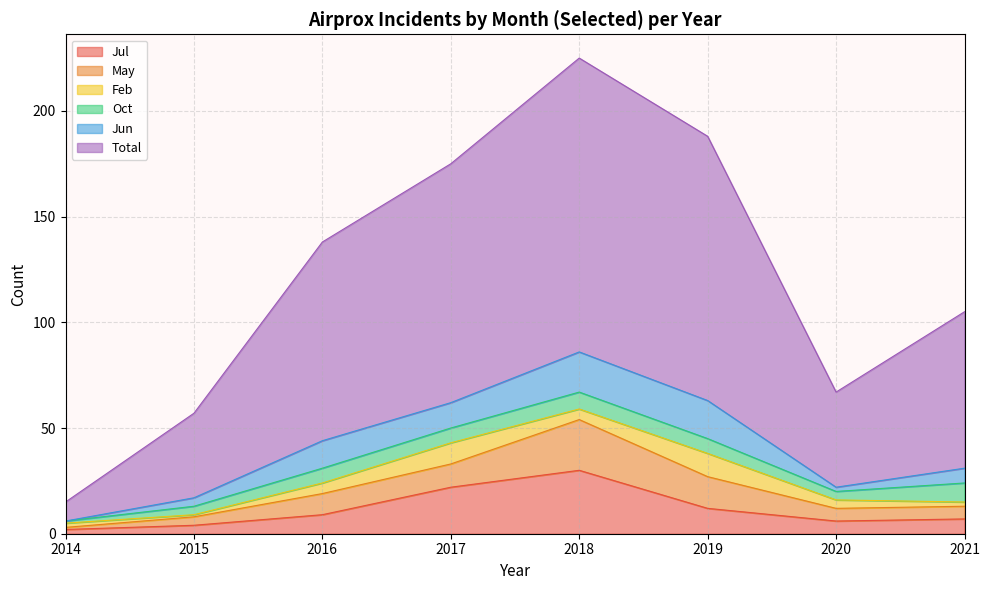

What is the maximum value shown in the chart?

139